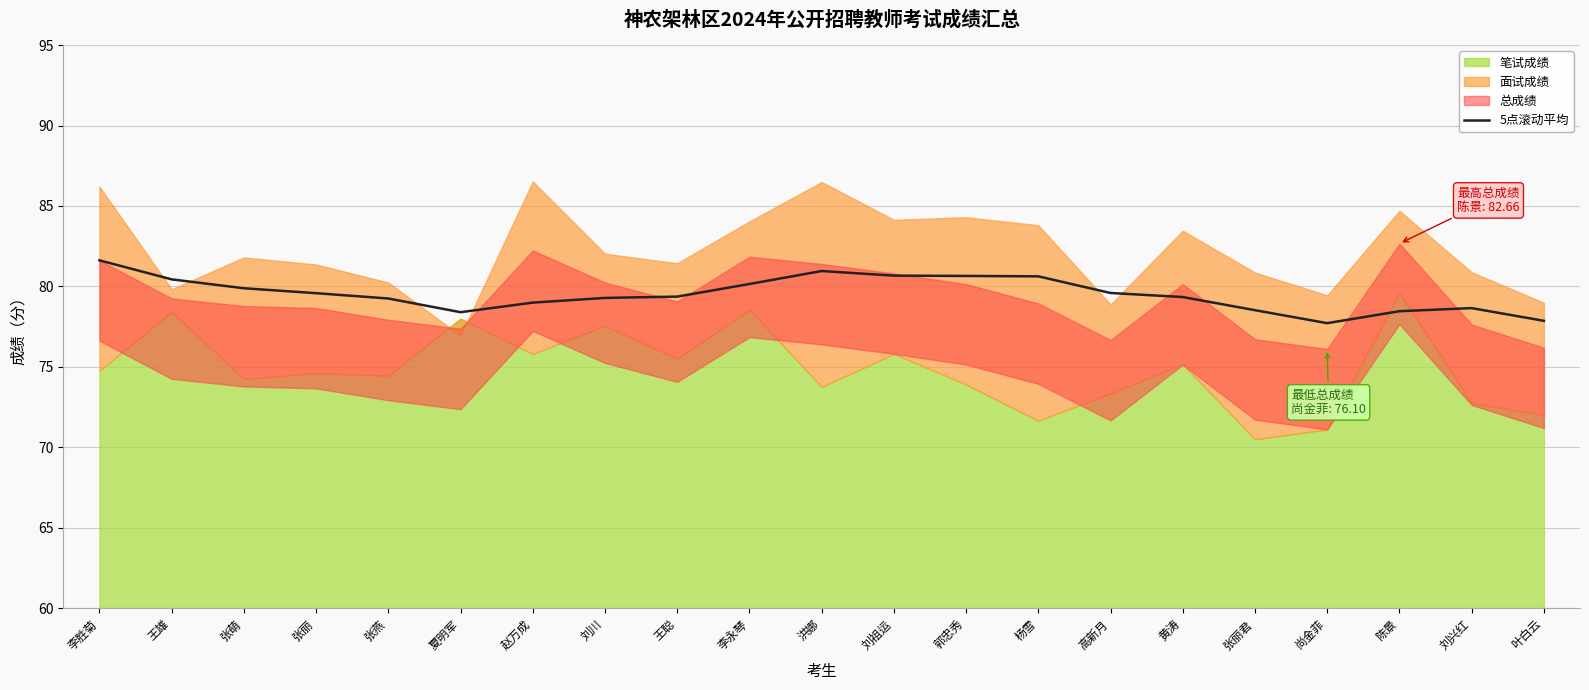

True or false: the data shows 21.4 at 李永琴.

False